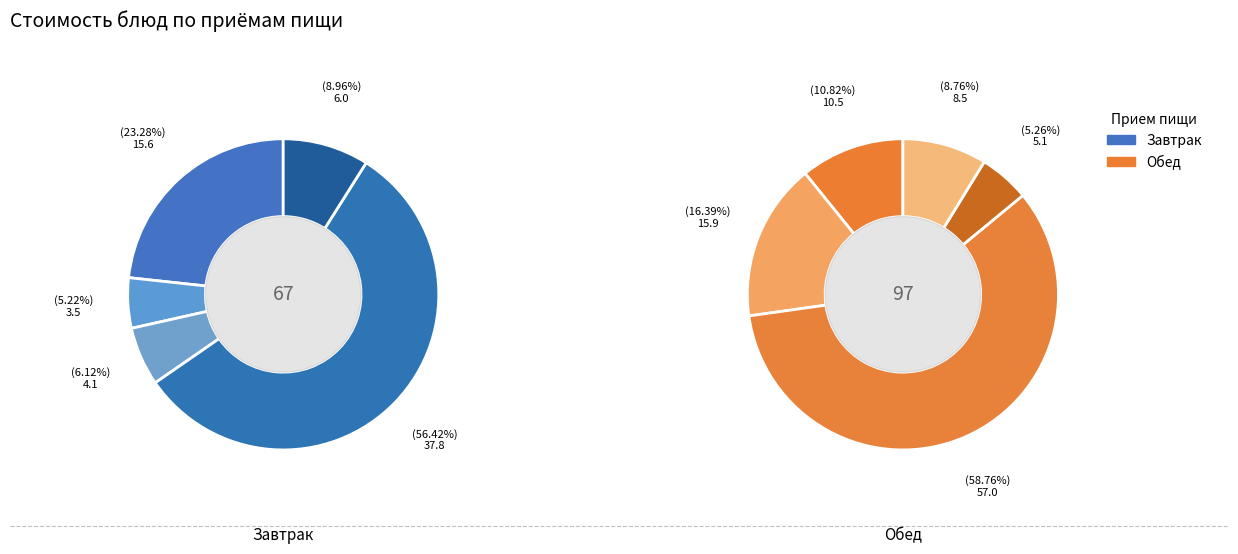

Does any single category account for the majority?

Yes